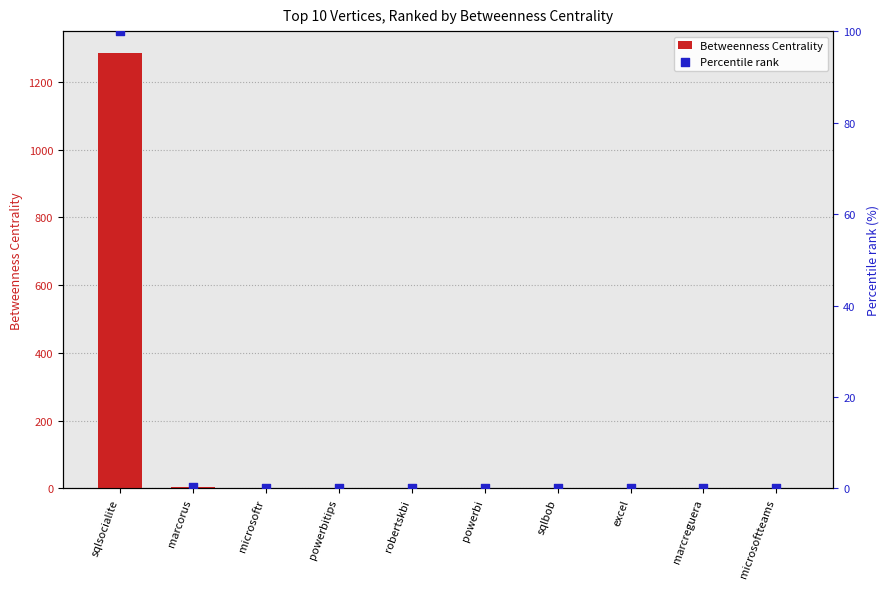

What is the total value across all series at marcorus?

3.2